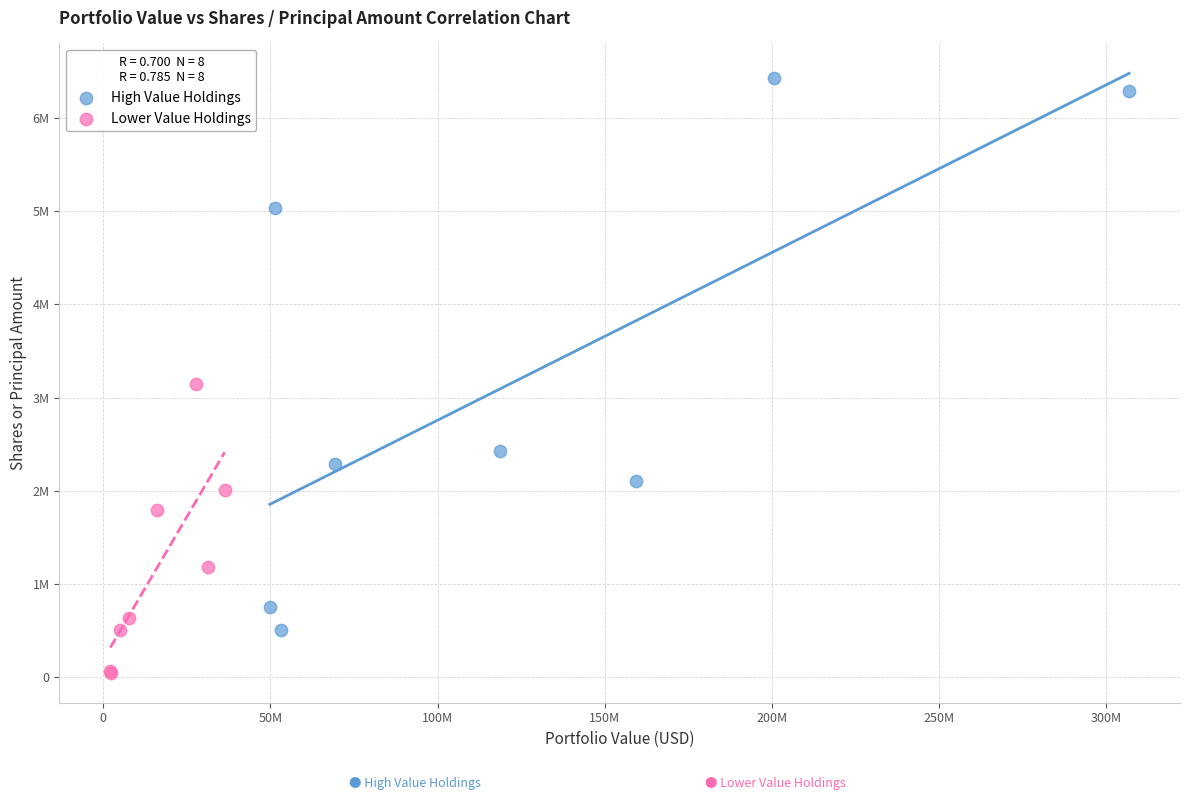

What are all the series names shown in the legend?

High Value Holdings, Lower Value Holdings